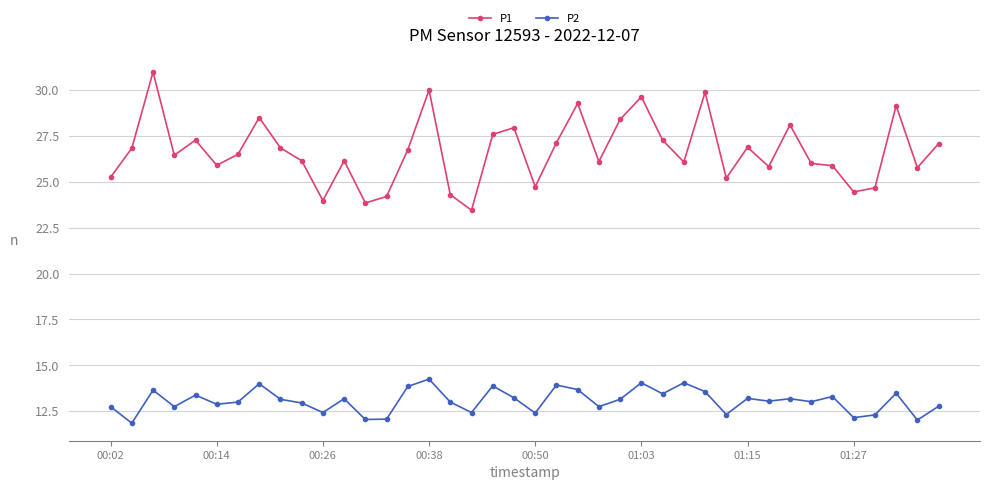

Rank the series by their average value, from highest to lowest.

P1, P2